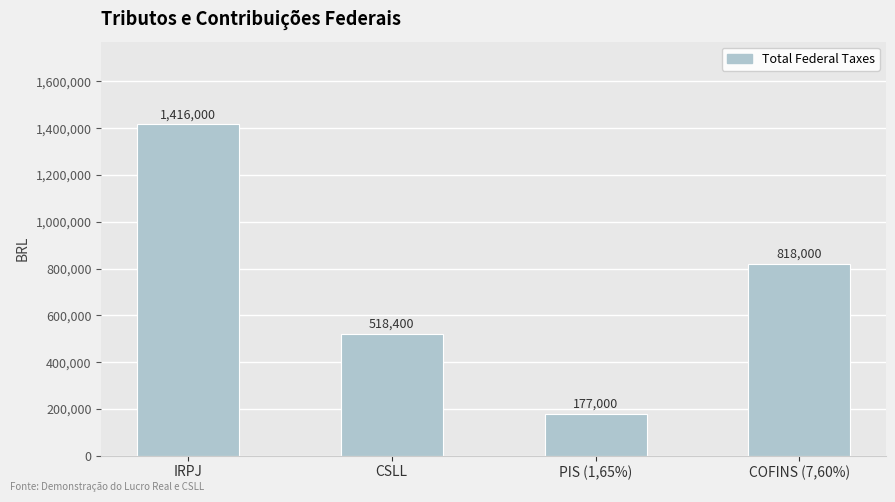

How many values are between 518400 and 1416000?

3